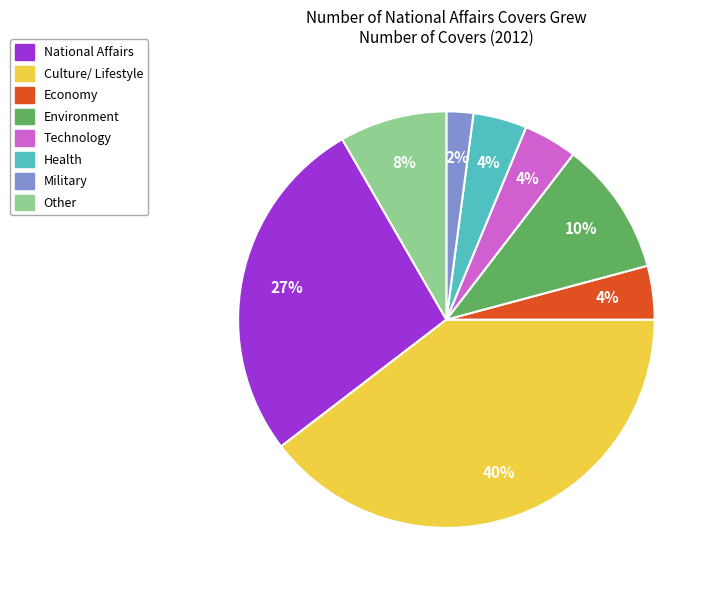

How many segments does this pie chart have?

8